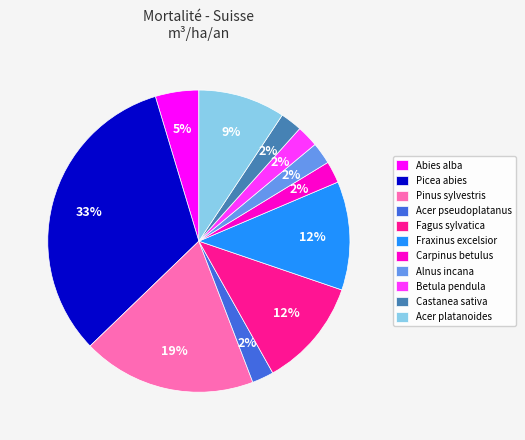

The Fagus sylvatica slice represents 1% of the pie. True or false?

False